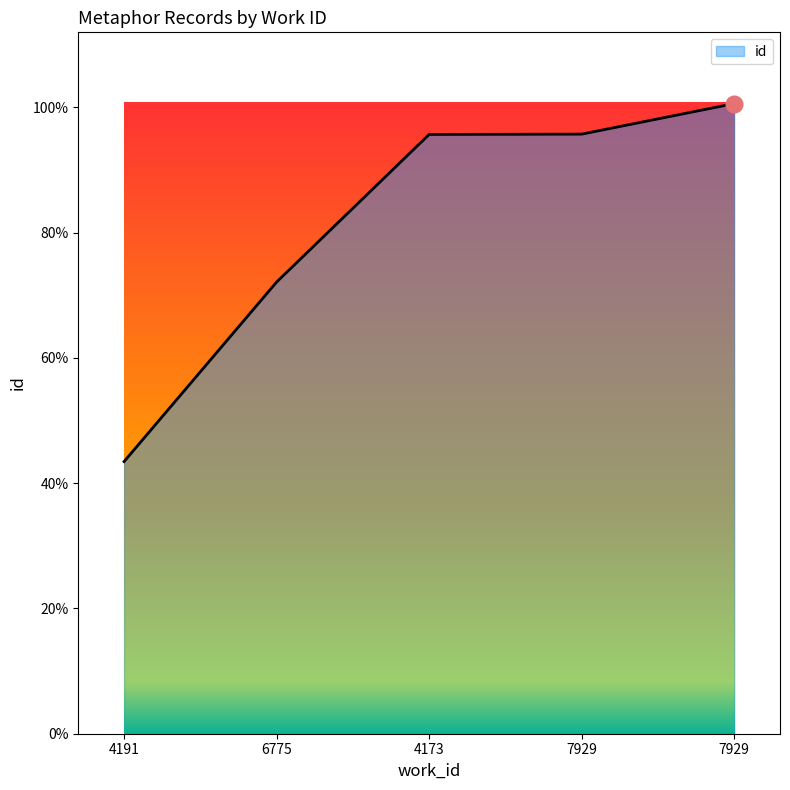

List the labels in order of value, smallest first.

4191, 6775, 4173, 7929, 7929